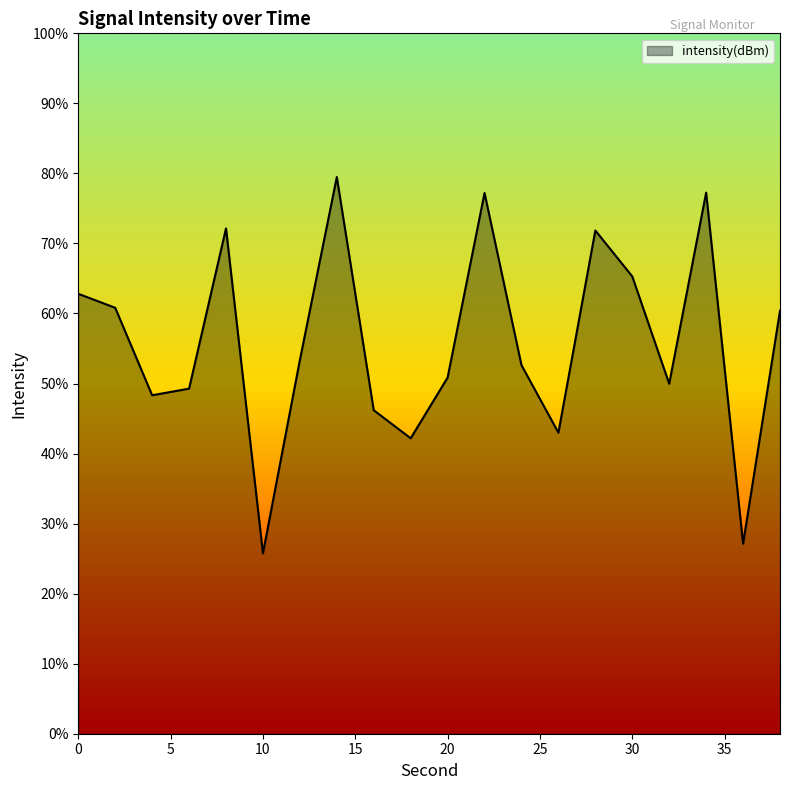

List the labels in order of value, largest first.

14, 34, 22, 8, 28, 30, 0, 2, 38, 12, 24, 20, 32, 6, 4, 16, 26, 18, 36, 10